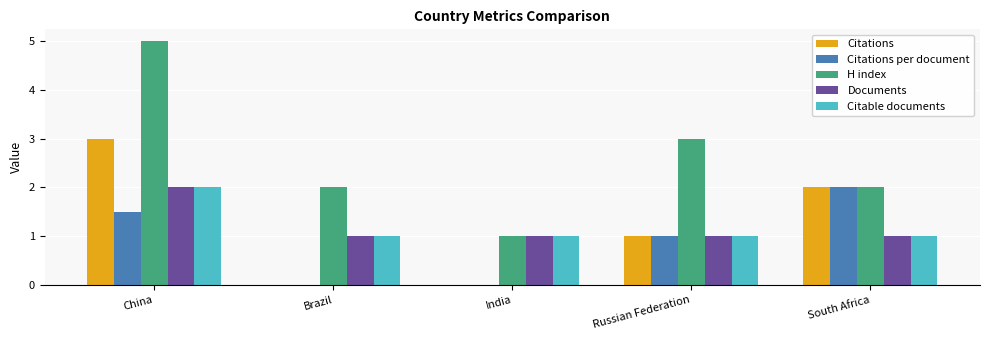

Where is H index nearest to the value 3?

Russian Federation